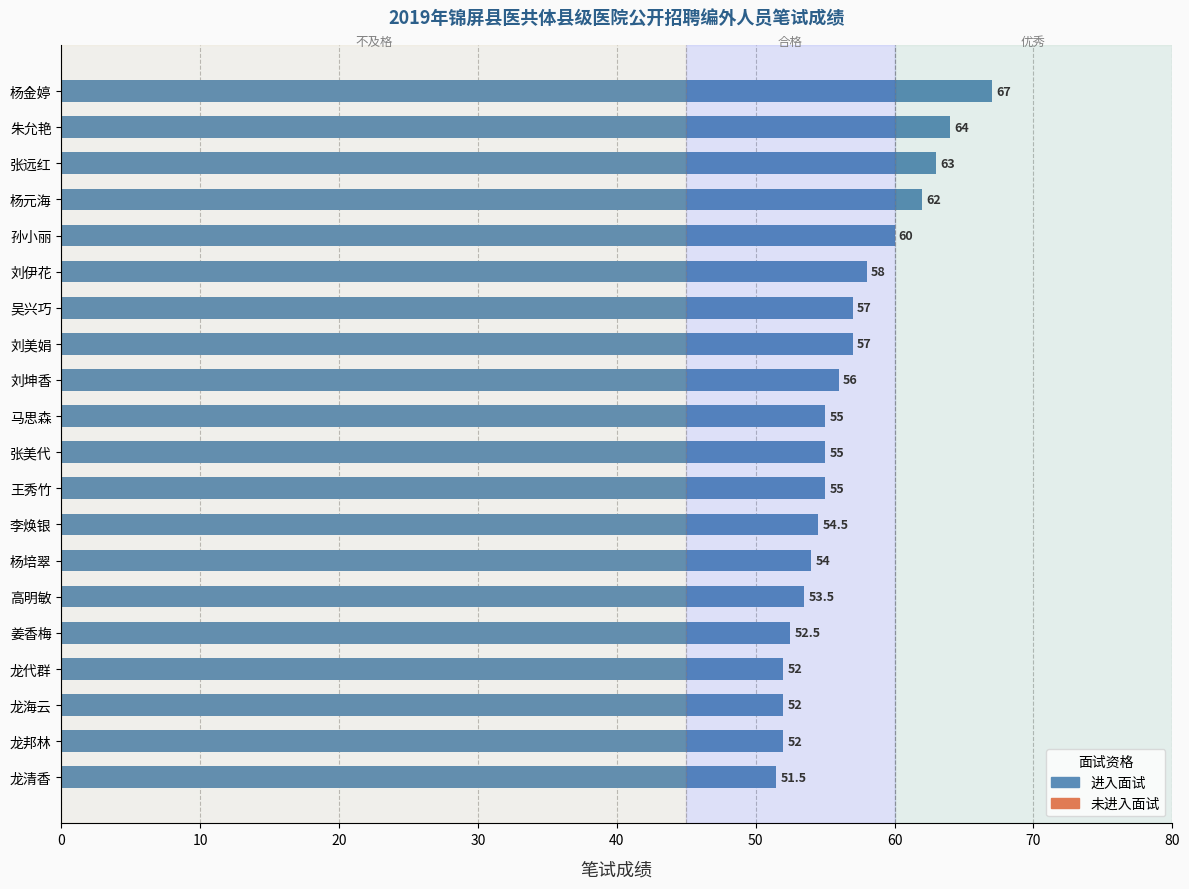

What is the sum of all values?

1131.0